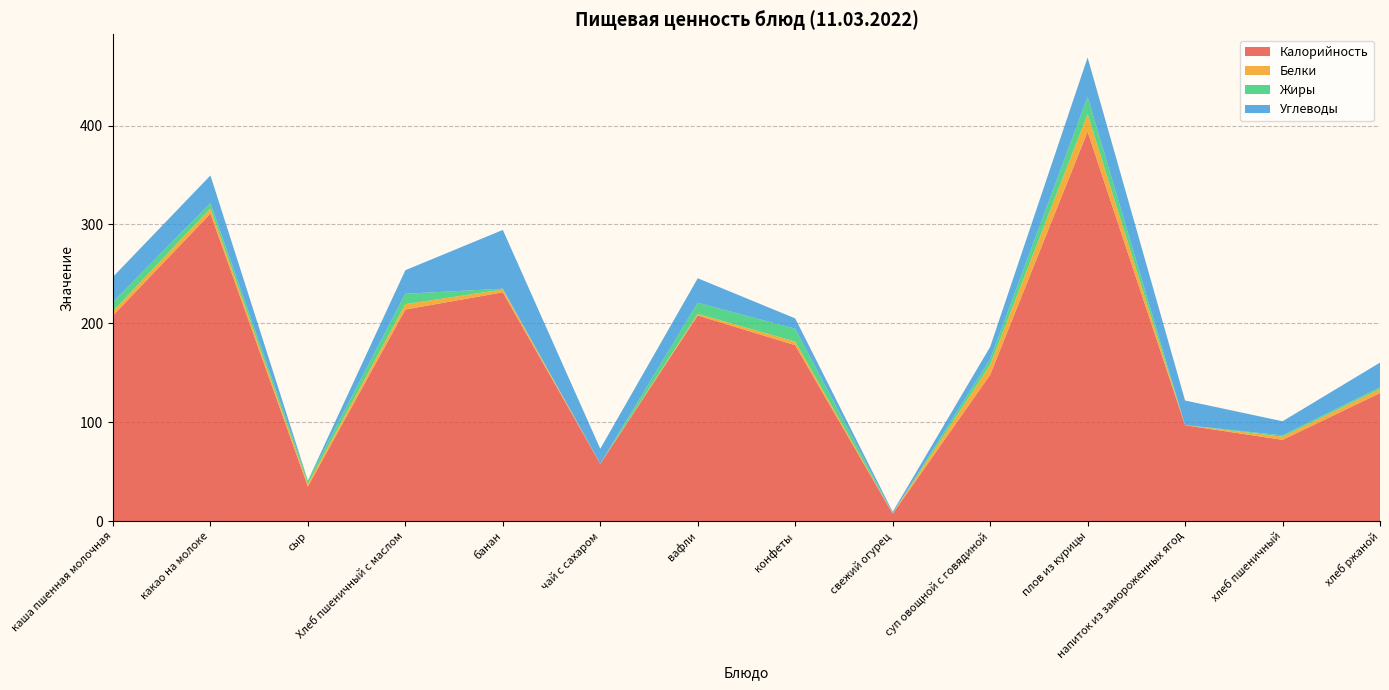

Reading right to left, what are all the values shown in this chart?

Калорийность: 129.5	82.2	97.0	393.8	148.0	7.5	177.9	208.0	58.0	231.4	214.0	35.0	311.0	208.0
Белки: 4.2	3.2	0.1	17.8	10.0	0.4	3.7	1.6	0.2	2.8	5.4	2.7	5.2	4.4
Жиры: 1.6	1.4	0.0	17.4	5.8	0.0	13.0	11.2	0.0	0.8	10.5	3.2	5.5	9.2
Углеводы: 24.9	14.2	24.9	39.8	12.4	1.5	10.5	24.8	15.0	59.4	23.8	0.0	27.9	25.4